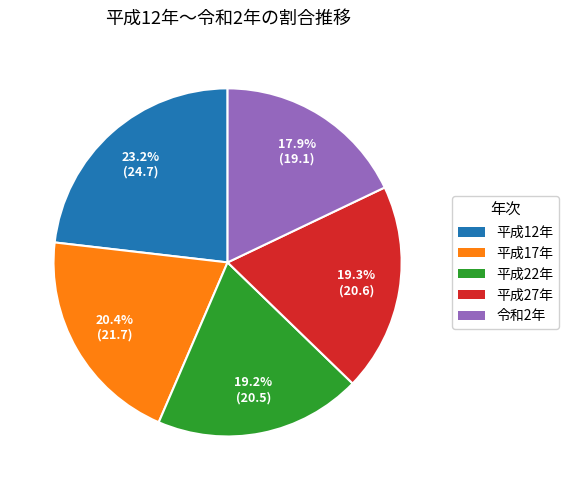

The 平成17年 slice represents 20% of the pie. True or false?

True